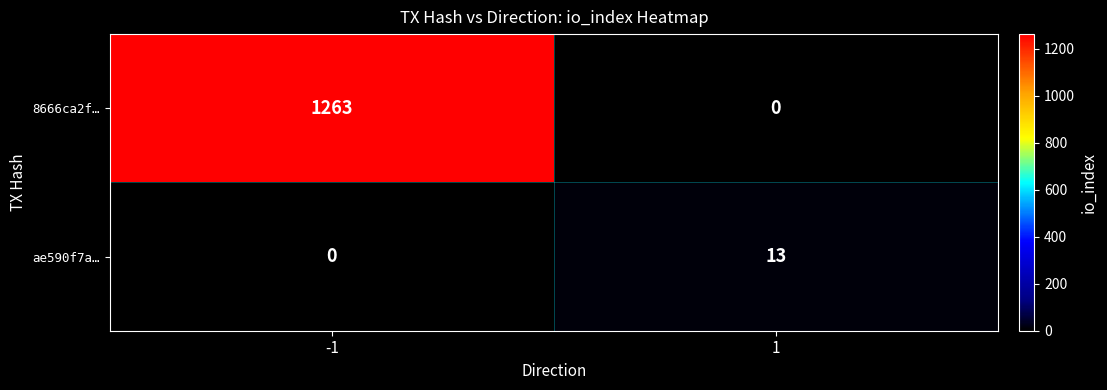

The value of 8666ca2f… at -1 is 1919. True or false?

False